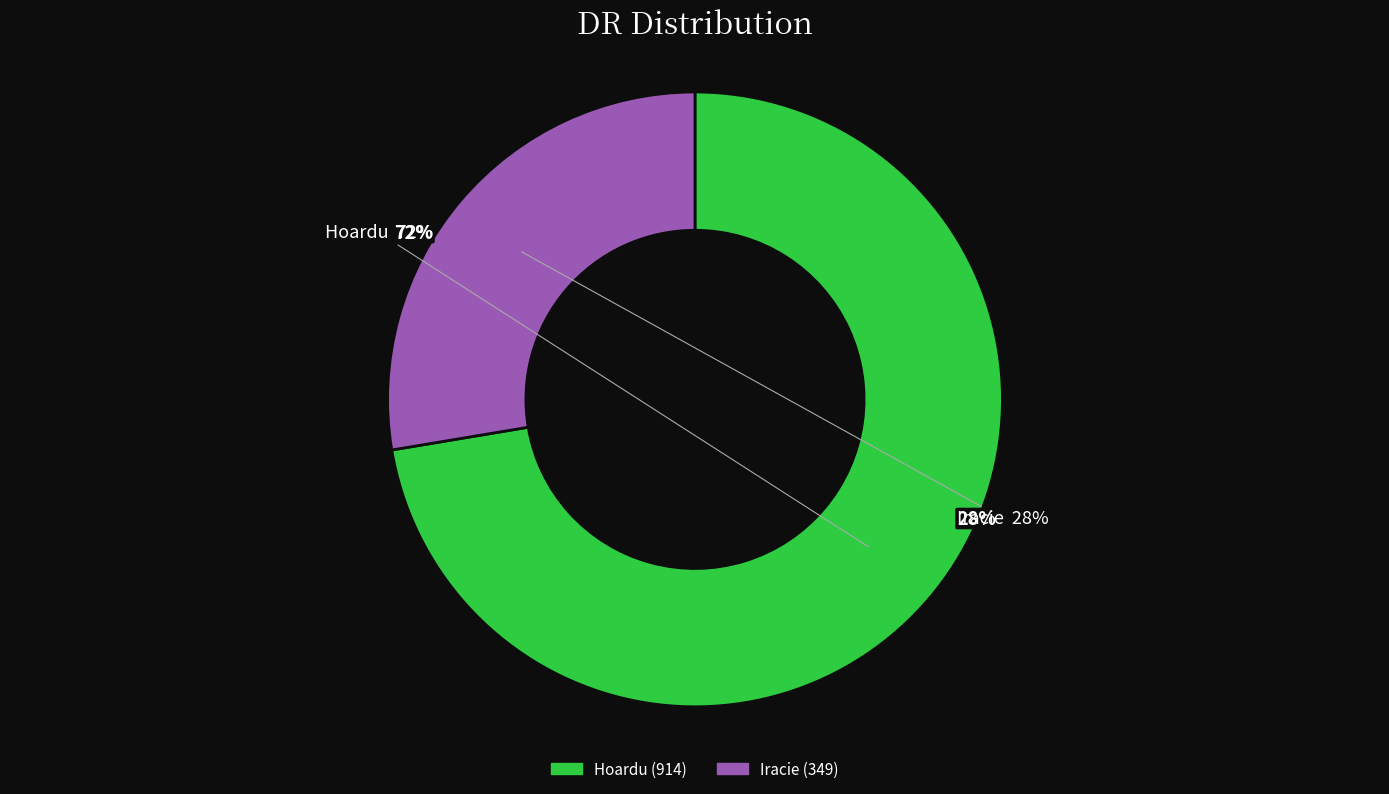

True or false: Hoardu accounts for 72% of the total.

True